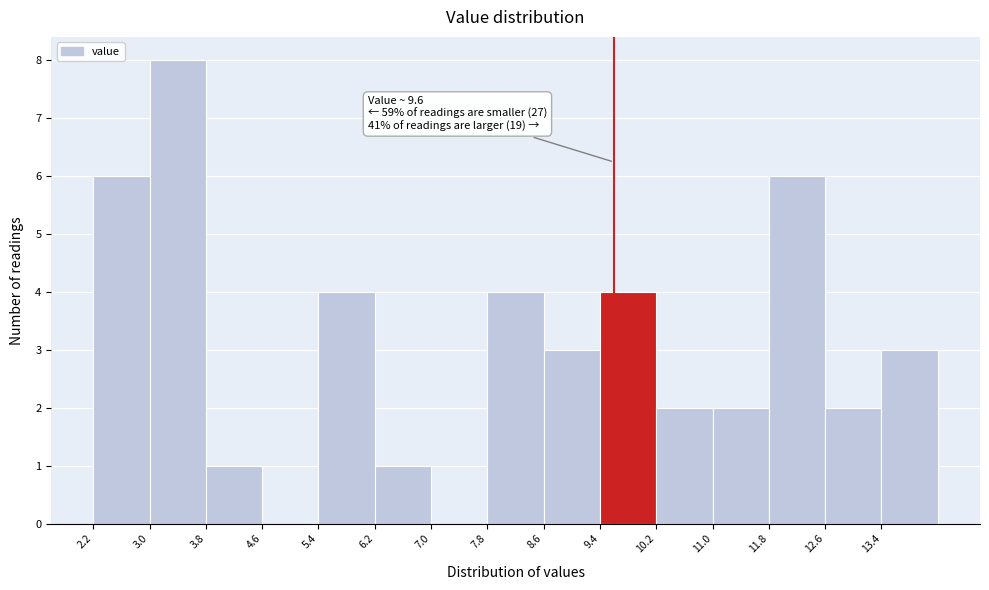

Over which range of the x-axis is the bar tallest?

3.0 to 3.8